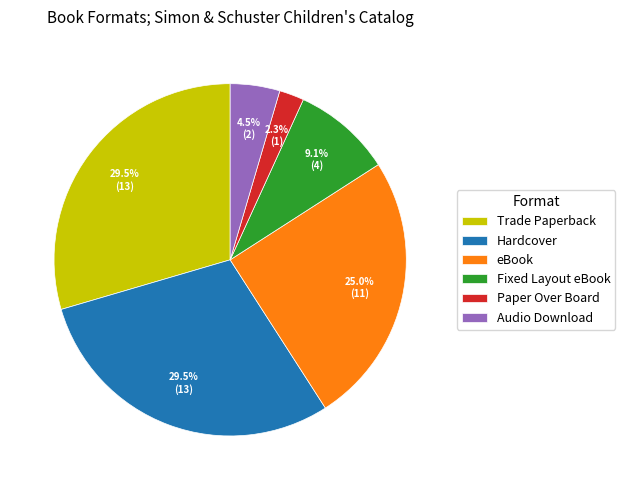

Combined, what portion of the pie is Fixed Layout eBook and Trade Paperback?

38.6%